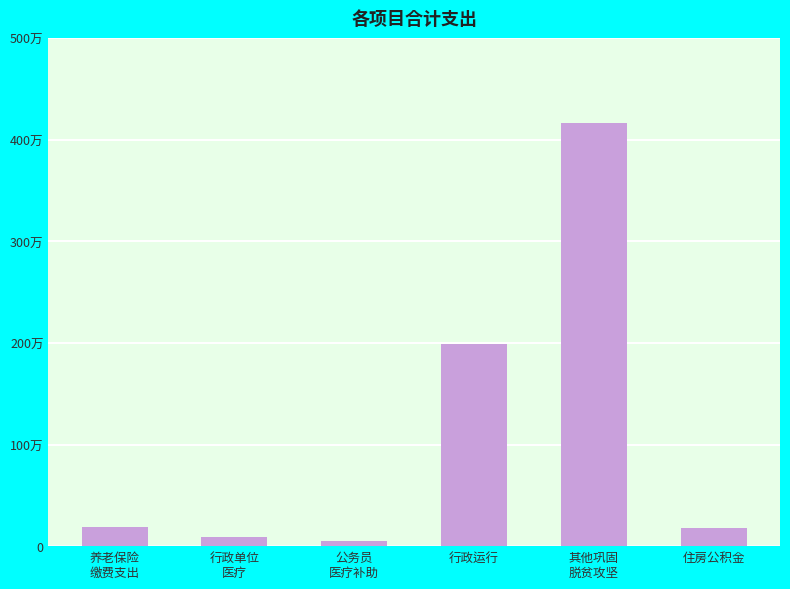

Does the chart contain any negative values?

No